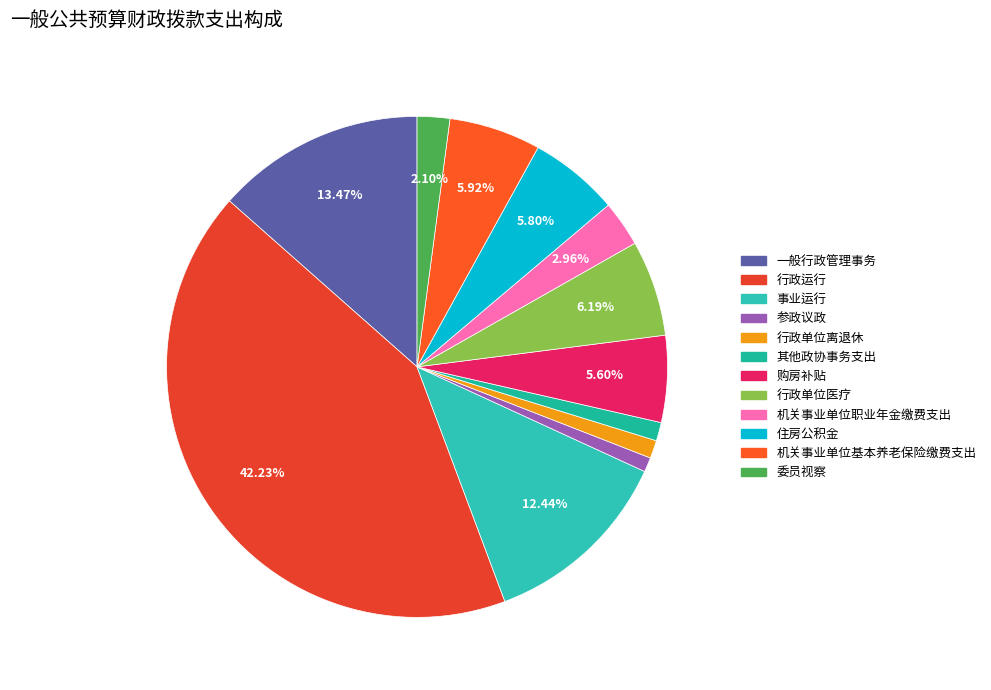

True or false: 行政单位离退休 accounts for 14% of the total.

False